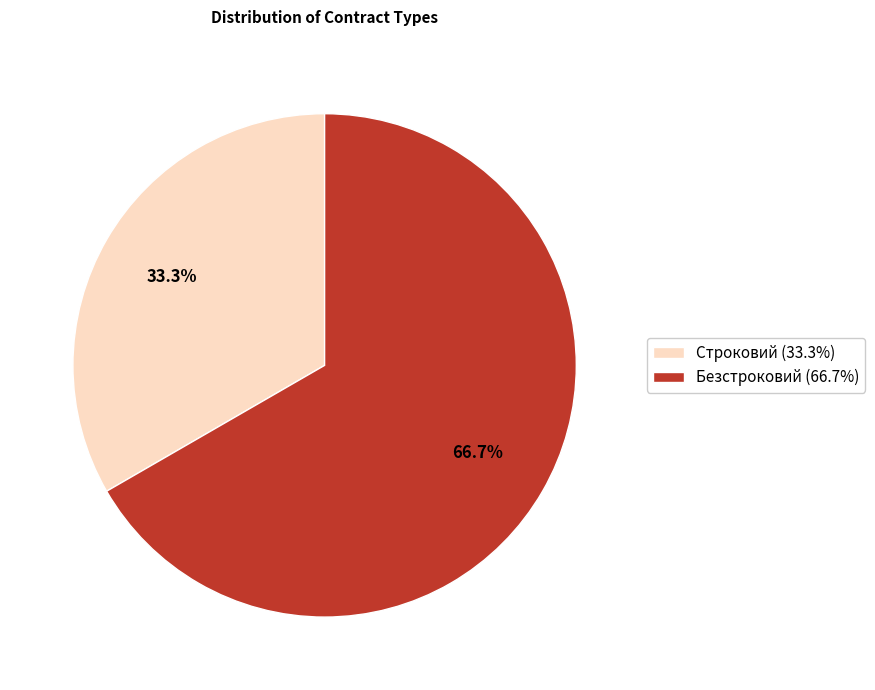

Rank the categories by value from highest to lowest.

Безстроковий, Строковий